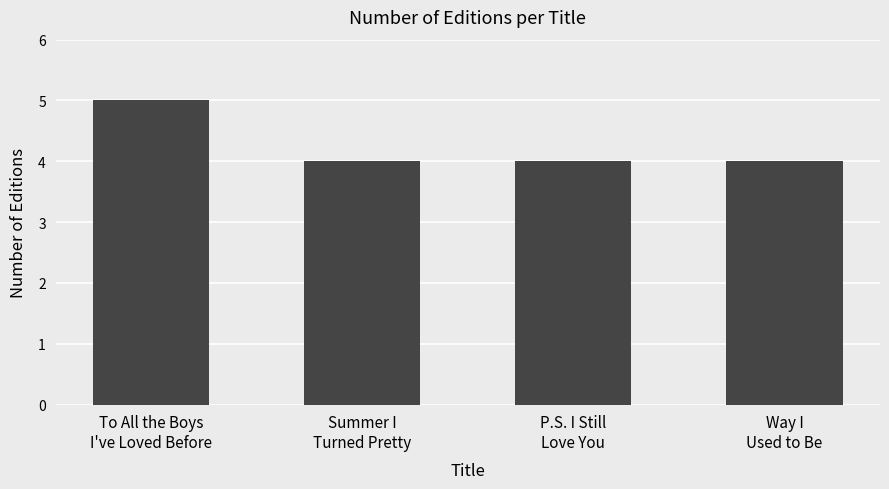

True or false: the data shows 4 at P.S. I Still
Love You.

True